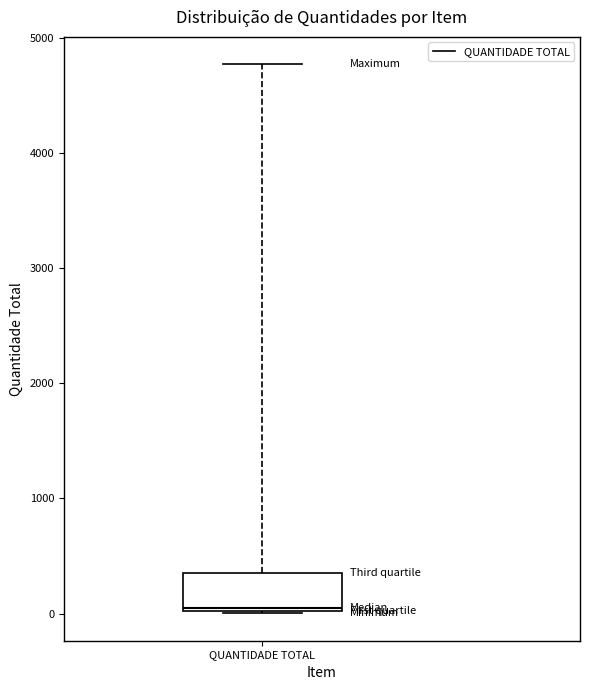

Where is the upper edge of the box for QUANTIDADE TOTAL on the y-axis? The values are not printed on the chart, so give them approximately, as read against the axis.

400